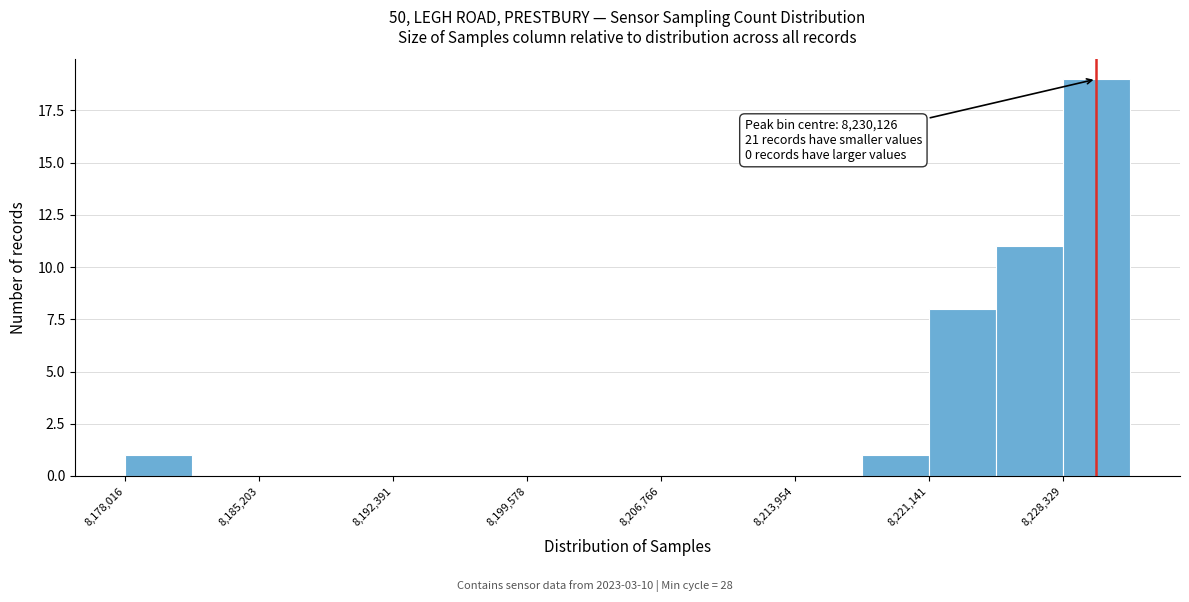

Around what value on the x-axis is the tallest bar? Give the approximate position of its centre, as read against the axis.

8230000